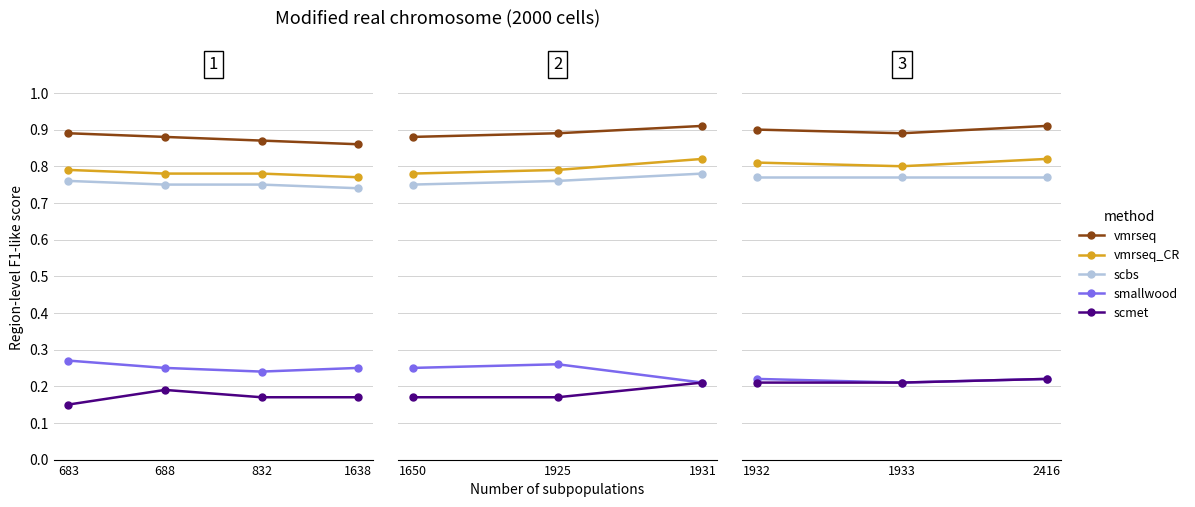

What is the approximate value of smallwood at 2416?

0.2